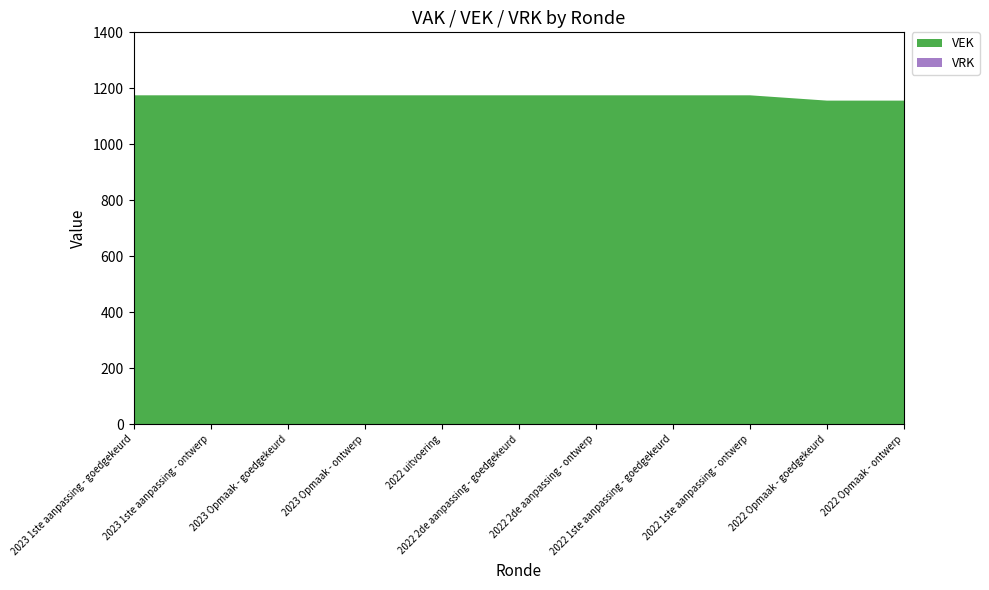

Reading left to right, what are all the values shown in this chart?

VEK: 2023 1ste aanpassing - goedgekeurd=1175	2023 1ste aanpassing - ontwerp=1175	2023 Opmaak - goedgekeurd=1175	2023 Opmaak - ontwerp=1175	2022 uitvoering=1175	2022 2de aanpassing - goedgekeurd=1175	2022 2de aanpassing - ontwerp=1175	2022 1ste aanpassing - goedgekeurd=1175	2022 1ste aanpassing - ontwerp=1175	2022 Opmaak - goedgekeurd=1156	2022 Opmaak - ontwerp=1156
VRK: 2023 1ste aanpassing - goedgekeurd=0	2023 1ste aanpassing - ontwerp=0	2023 Opmaak - goedgekeurd=0	2023 Opmaak - ontwerp=0	2022 uitvoering=0	2022 2de aanpassing - goedgekeurd=0	2022 2de aanpassing - ontwerp=0	2022 1ste aanpassing - goedgekeurd=0	2022 1ste aanpassing - ontwerp=0	2022 Opmaak - goedgekeurd=0	2022 Opmaak - ontwerp=0